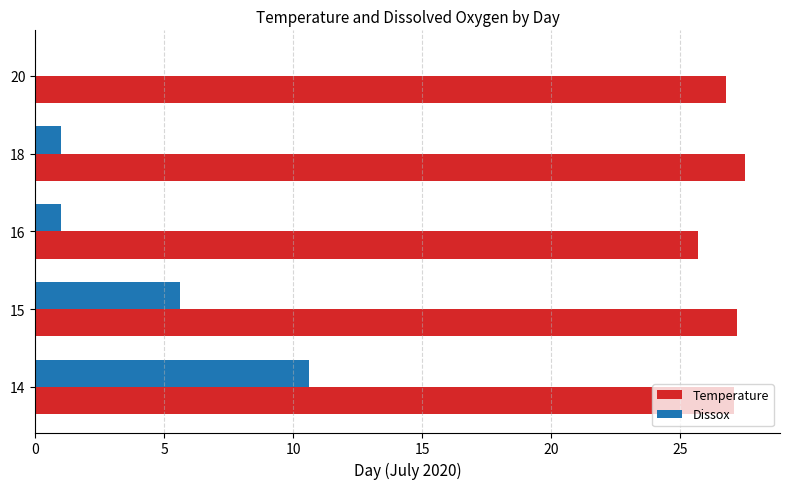

Is it true that Dissox equals 0.0 at 20?

True